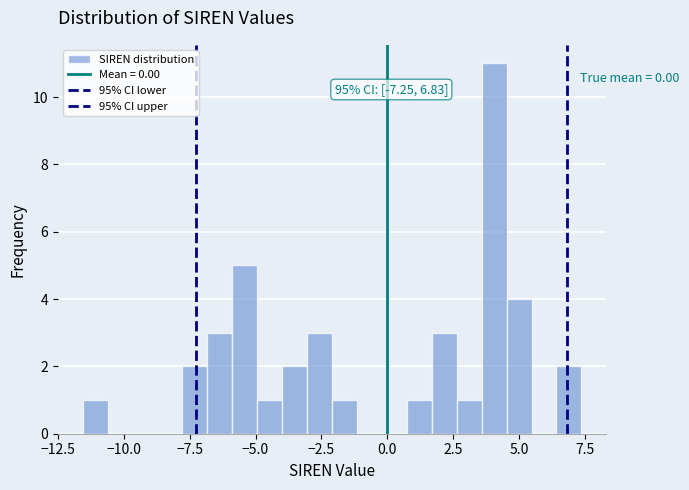

Read against the x-axis, roughly where is the centre of the tallest bar?

4.0